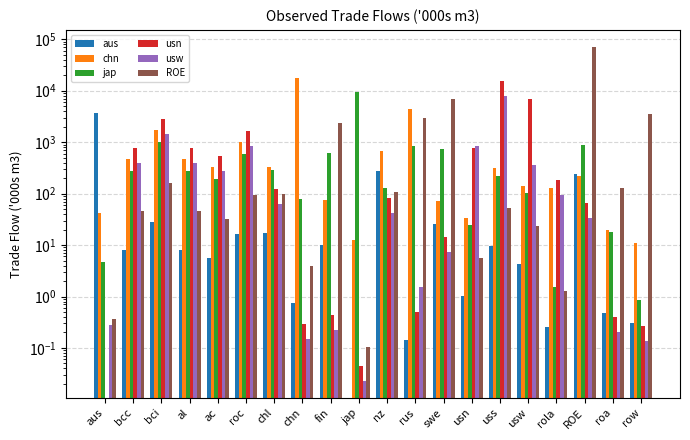

How many series are shown in this chart?

6